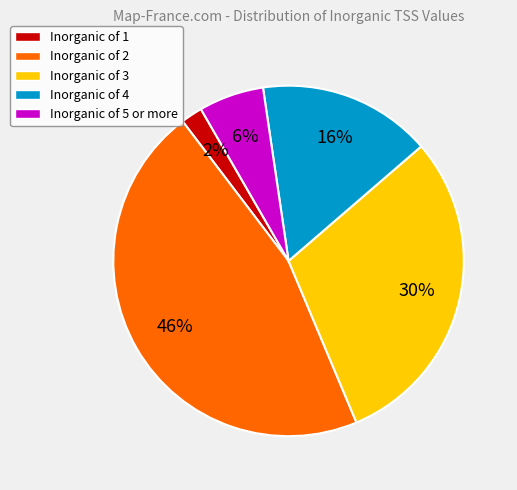

Count the number of slices in the pie.

5